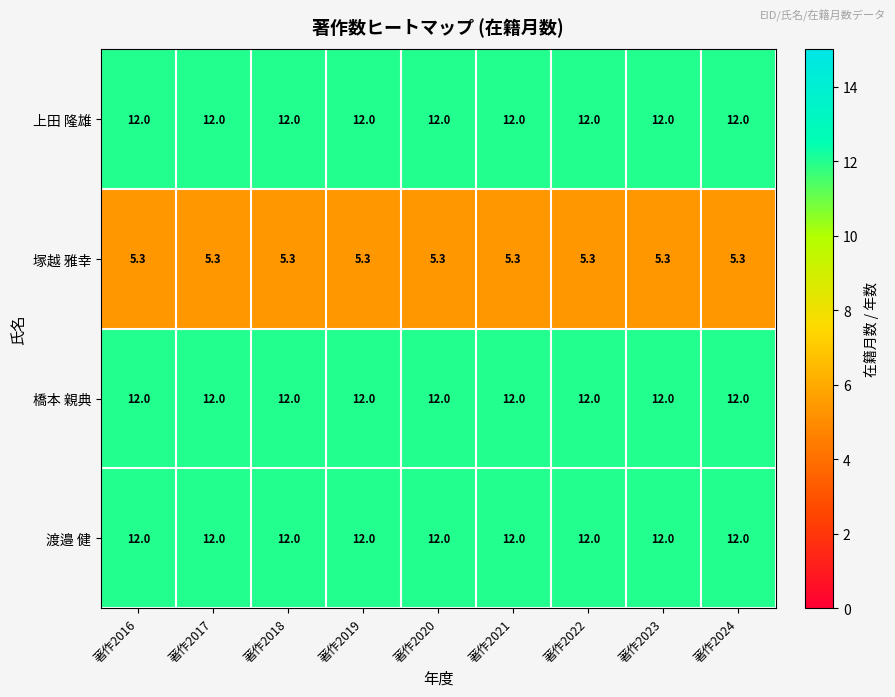

What is the maximum value for 橋本 親典?

12.0